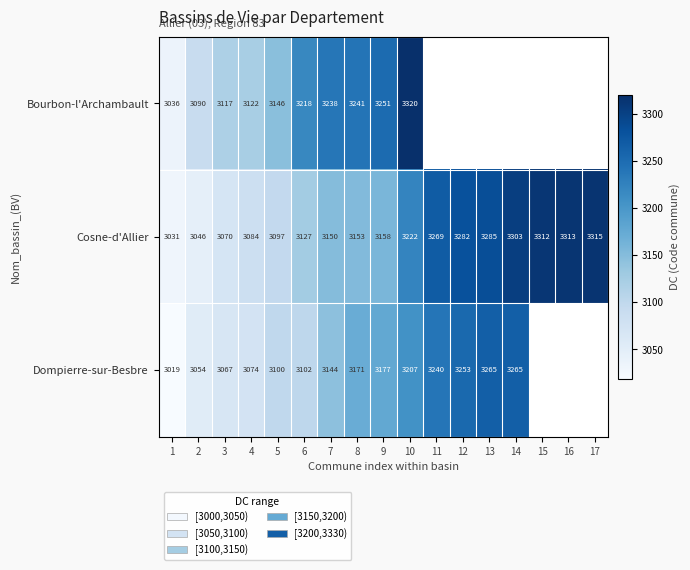

Is it true that Bourbon-l'Archambault equals 1924.6 at 3?

False